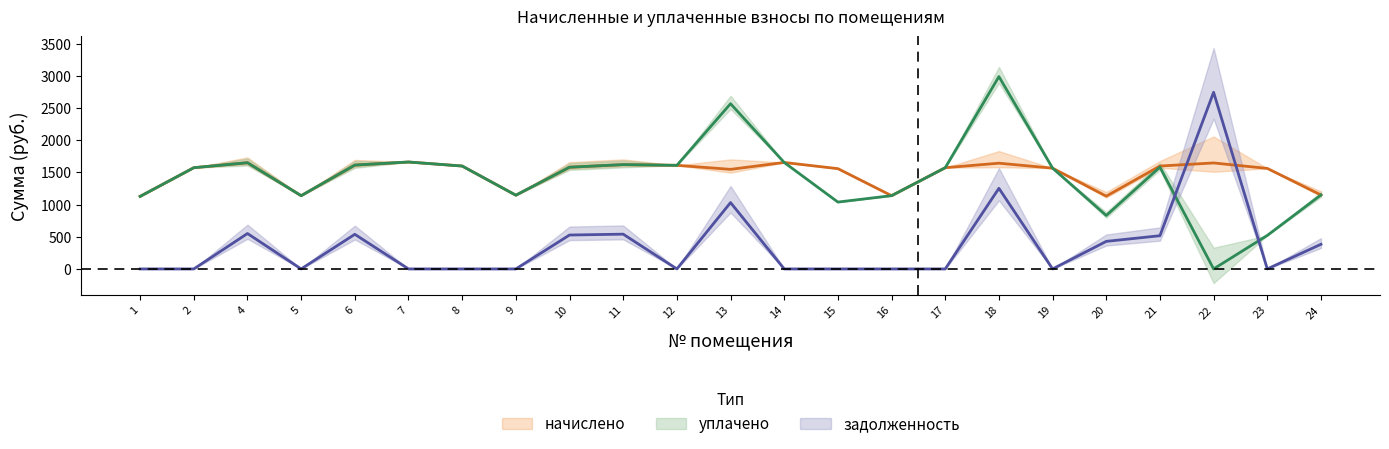

Reading right to left, extract all data points from this chart.

начислено: 24=1150.3	23=1563.3	22=1648.1	21=1600.2	20=1131.9	19=1567.0	18=1644.4	17=1574.3	16=1139.3	15=1559.6	14=1655.5	13=1548.5	12=1611.2	11=1622.3	10=1581.7	9=1146.7	8=1600.2	7=1662.8	6=1614.9	5=1139.3	4=1651.8	2=1574.3	1=1128.2
уплачено: 24=1150.3	23=521.1	22=0.0	21=1583.4	20=830.9	19=1567.0	18=2991.3	17=1574.3	16=1139.3	15=1039.7	14=1655.5	13=2569.4	12=1611.2	11=1622.3	10=1581.7	9=1146.7	8=1600.2	7=1662.8	6=1615.0	5=1139.3	4=1651.8	2=1574.3	1=1128.2
задолженность: 24=383.4	23=0.0	22=2746.8	21=516.6	20=428.6	19=0.0	18=1253.7	17=0.0	16=0.0	15=0.0	14=0.0	13=1031.9	12=0.0	11=540.8	10=527.2	9=0.0	8=0.0	7=0.0	6=538.3	5=0.0	4=550.6	2=0.0	1=0.0